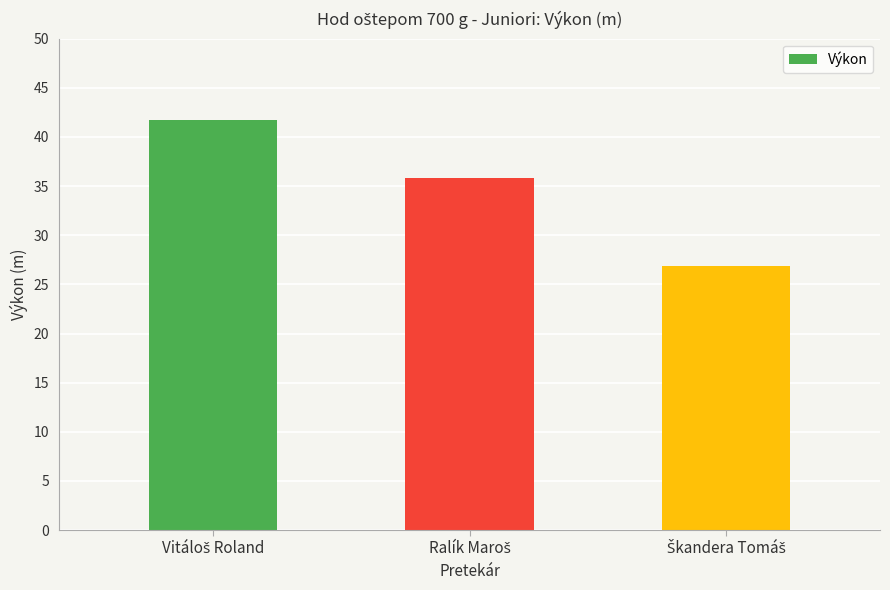

What is the value of the 2nd bar from the left?

35.9